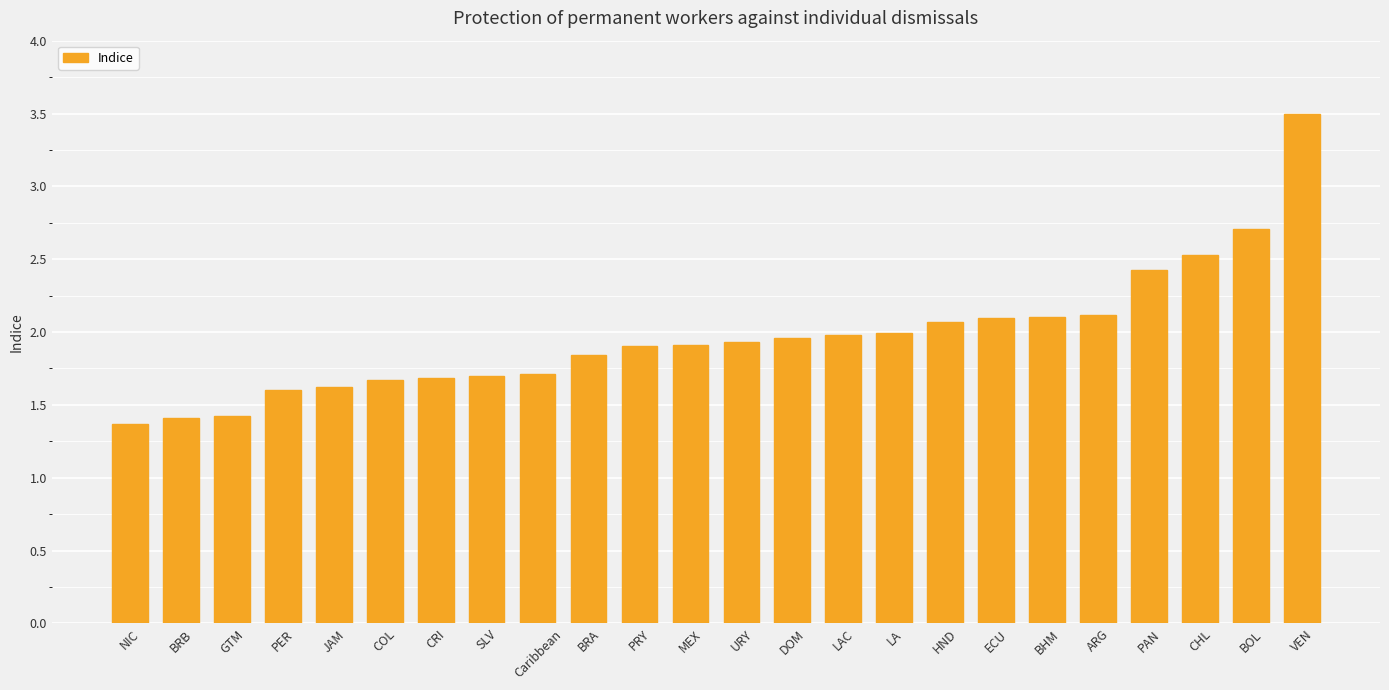

At which category does the chart reach its peak across all series?

VEN